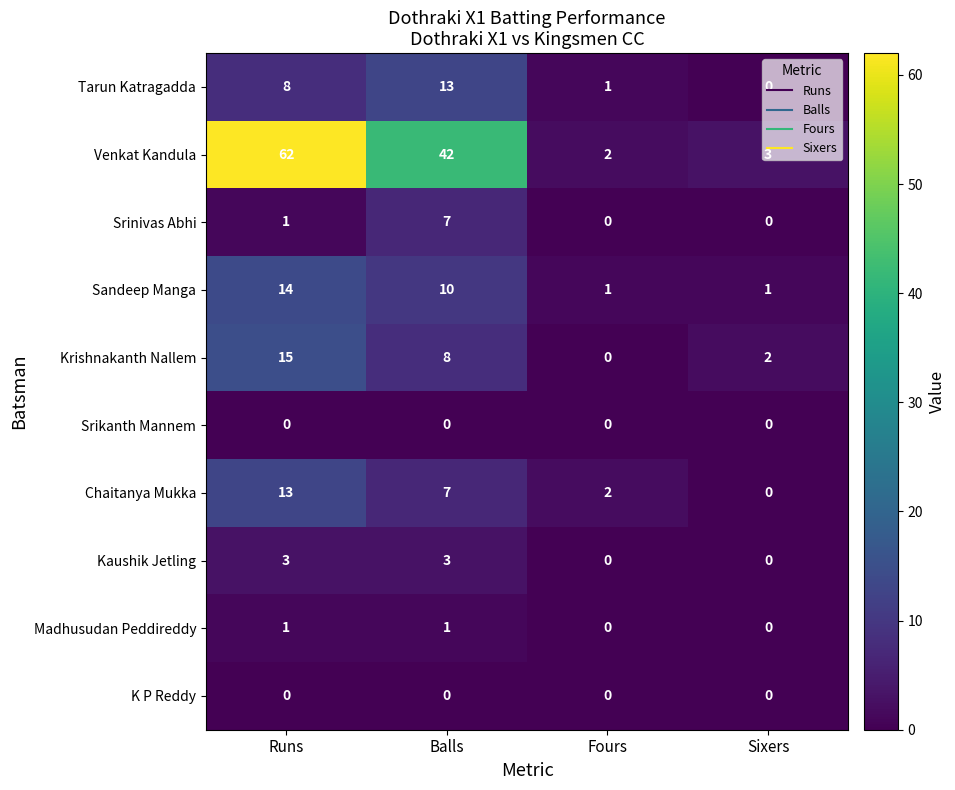

At which category is the sum across all series the highest?

Runs